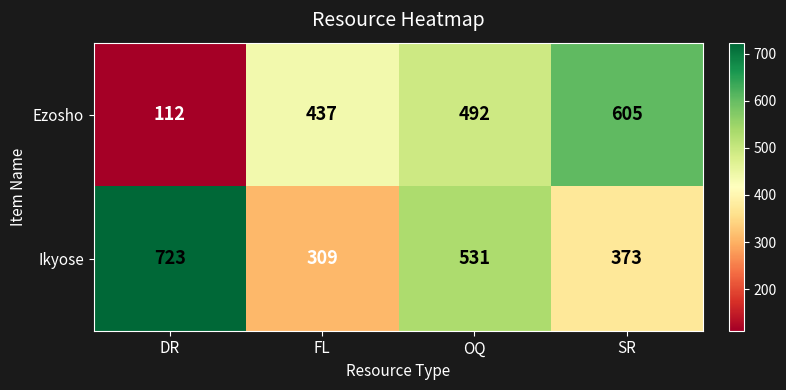

True or false: Ikyose has a value of 723 at DR.

True